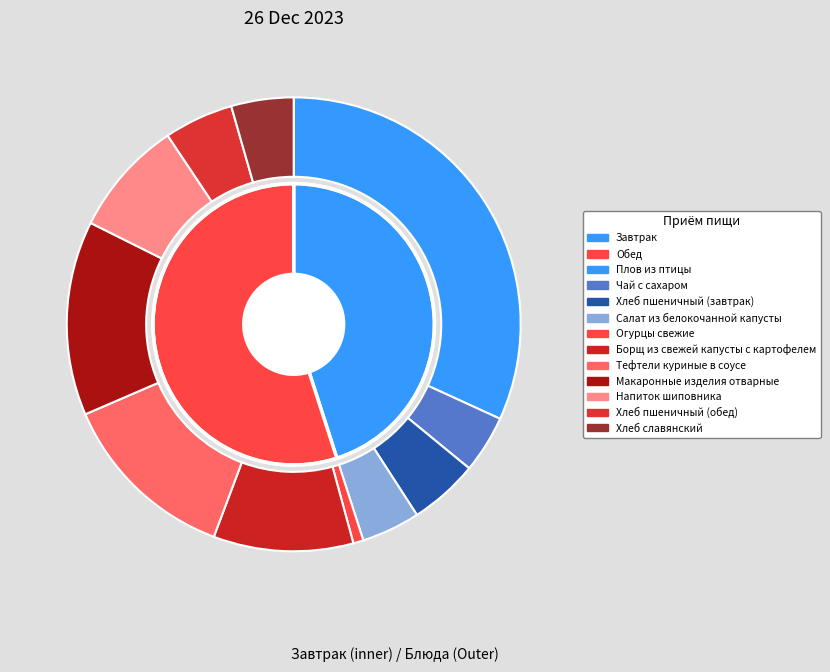

What portion of the pie excludes Хлеб пшеничный (завтрак)?

95.1%